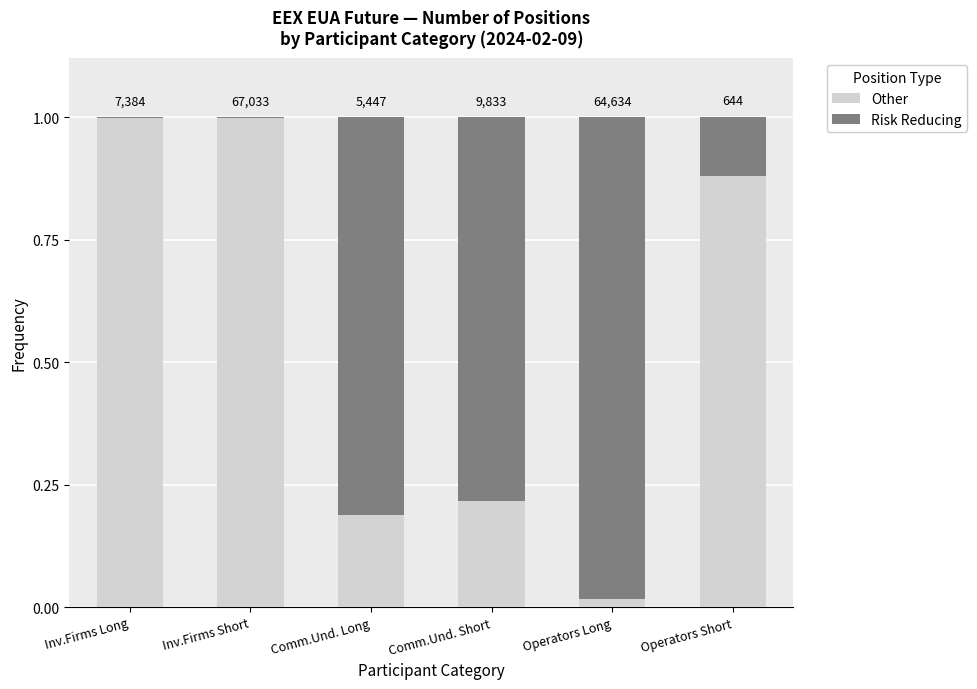

What are all the series names shown in the legend?

Other, Risk Reducing